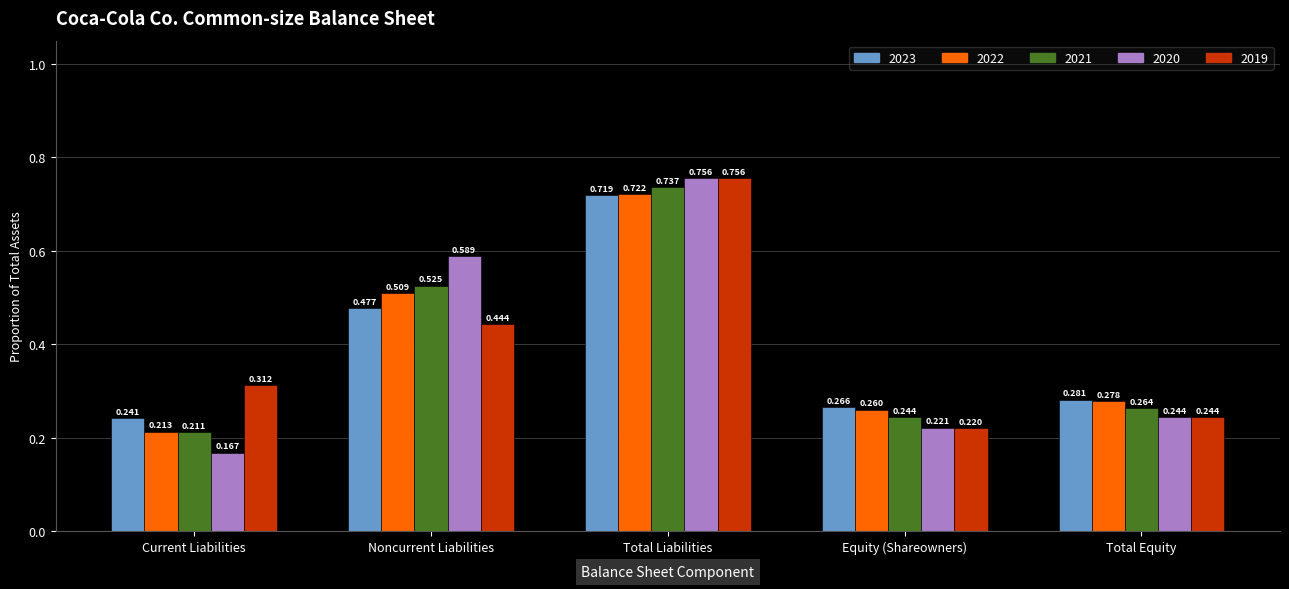

At which label is 2023 closest to 0?

Current Liabilities